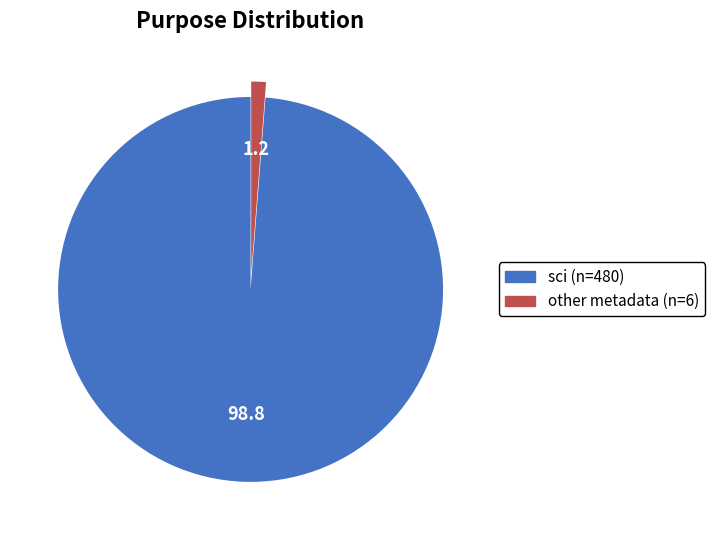

How many segments does this pie chart have?

2